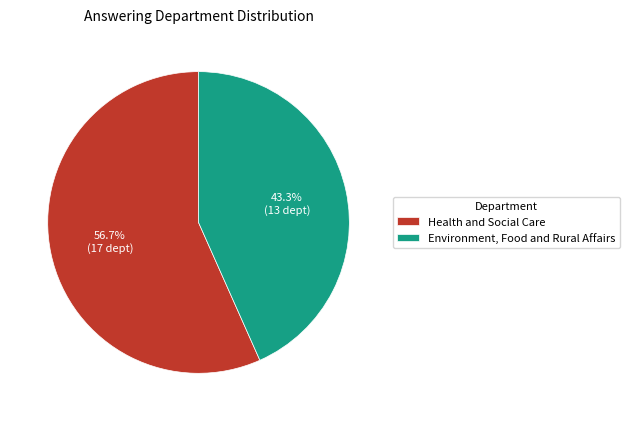

True or false: Environment, Food and Rural Affairs accounts for 33% of the total.

False